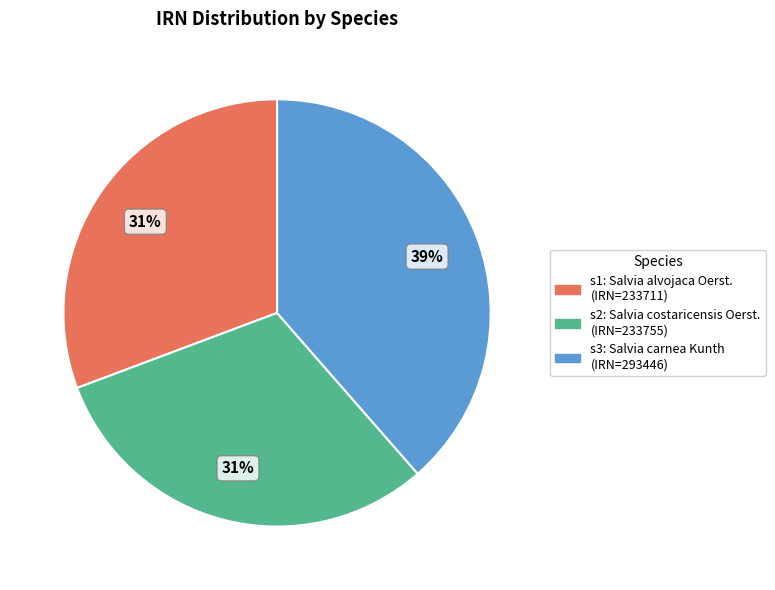

Is there any slice that represents more than half of the pie?

No